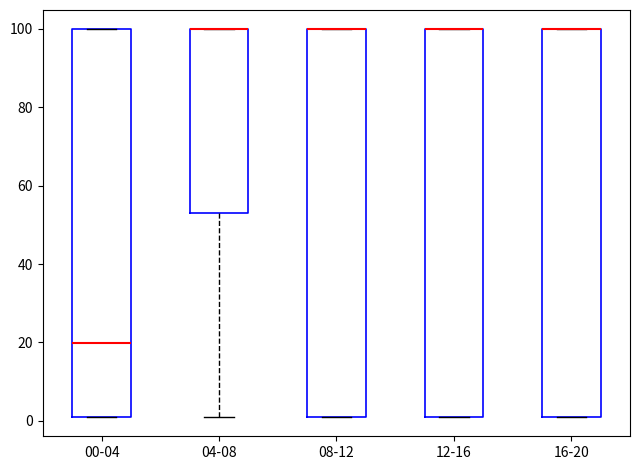

Reading left to right, read every box against the y-axis: the position of its median line, the range the box covers, and the ends of its whiskers. The values are not printed on the chart, so give them approximately, as read against the axis.

00-04: median 20, box 2 to 100, whiskers 2 to 100
04-08: median 100 (drawn on the box's upper edge), box 54 to 100, whiskers 2 to 100
08-12: median 100 (drawn on the box's upper edge), box 2 to 100, whiskers 2 to 100
12-16: median 100 (drawn on the box's upper edge), box 2 to 100, whiskers 2 to 100
16-20: median 100 (drawn on the box's upper edge), box 2 to 100, whiskers 2 to 100